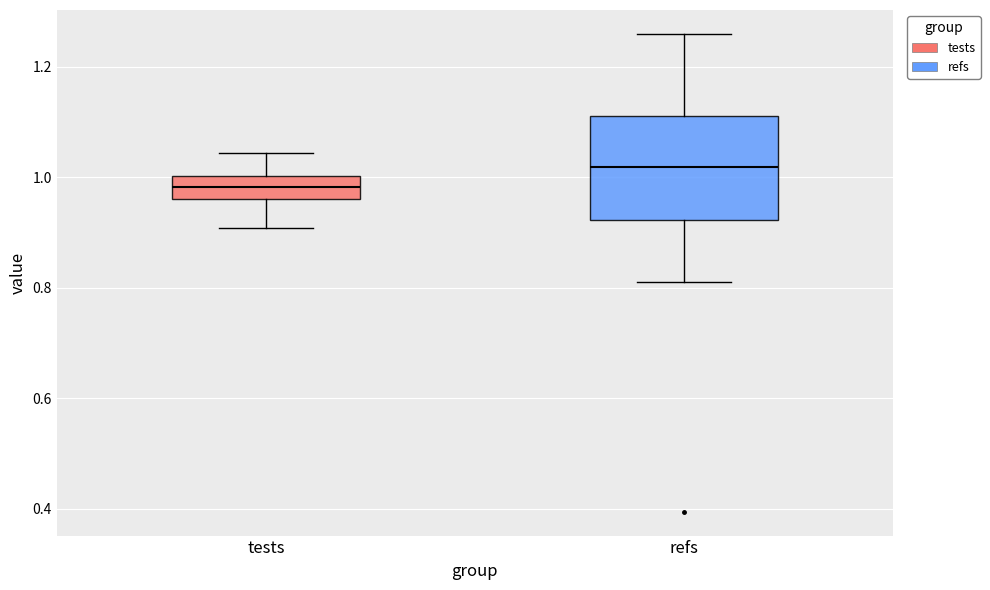

Where does the median line of the box for tests sit on the y-axis? The values are not printed on the chart, so give them approximately, as read against the axis.

0.98